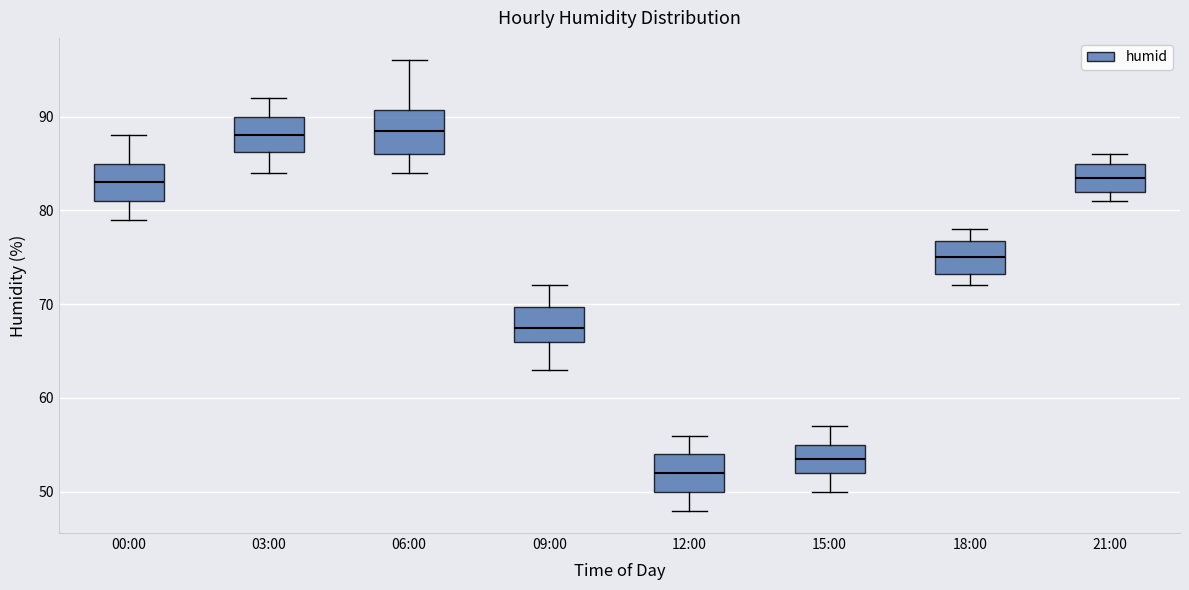

Reading left to right, read every box against the y-axis: the position of its median line, the range the box covers, and the ends of its whiskers. The values are not printed on the chart, so give them approximately, as read against the axis.

00:00: median 83, box 81 to 85, whiskers 79 to 88
03:00: median 88, box 86 to 90, whiskers 84 to 92
06:00: median 89, box 86 to 91, whiskers 84 to 96
09:00: median 68, box 66 to 70, whiskers 63 to 72
12:00: median 52, box 50 to 54, whiskers 48 to 56
15:00: median 54, box 52 to 55, whiskers 50 to 57
18:00: median 75, box 73 to 77, whiskers 72 to 78
21:00: median 84, box 82 to 85, whiskers 81 to 86